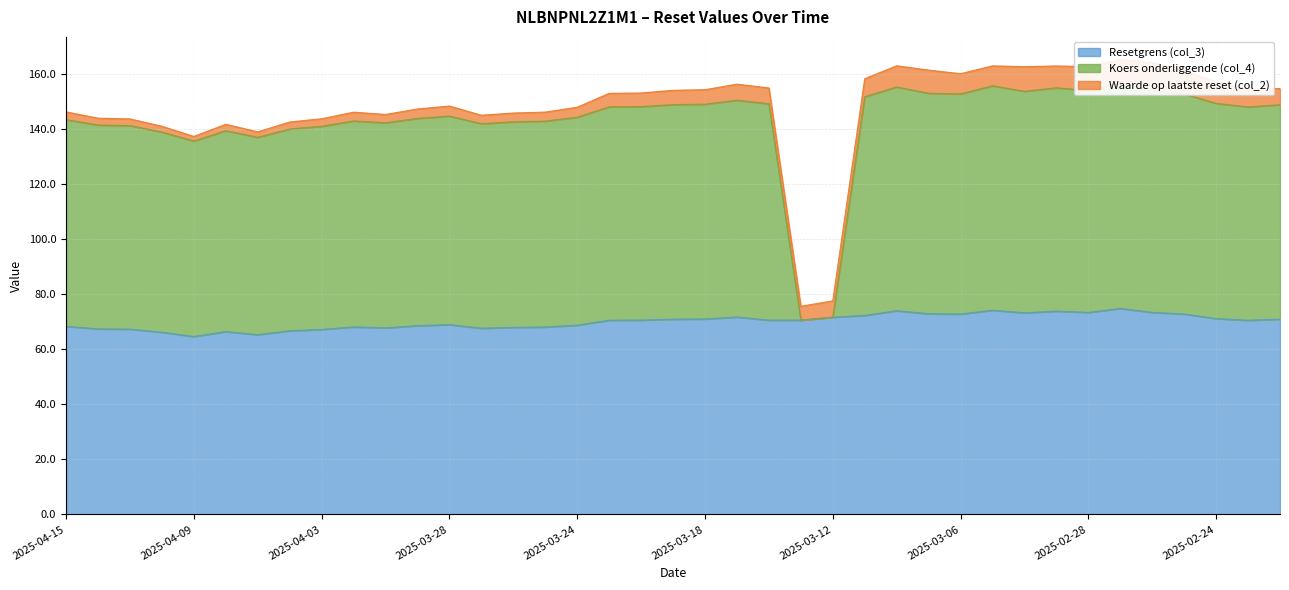

Is it true that Resetgrens (col_3) equals 36.3 at 2025-04-07?

False